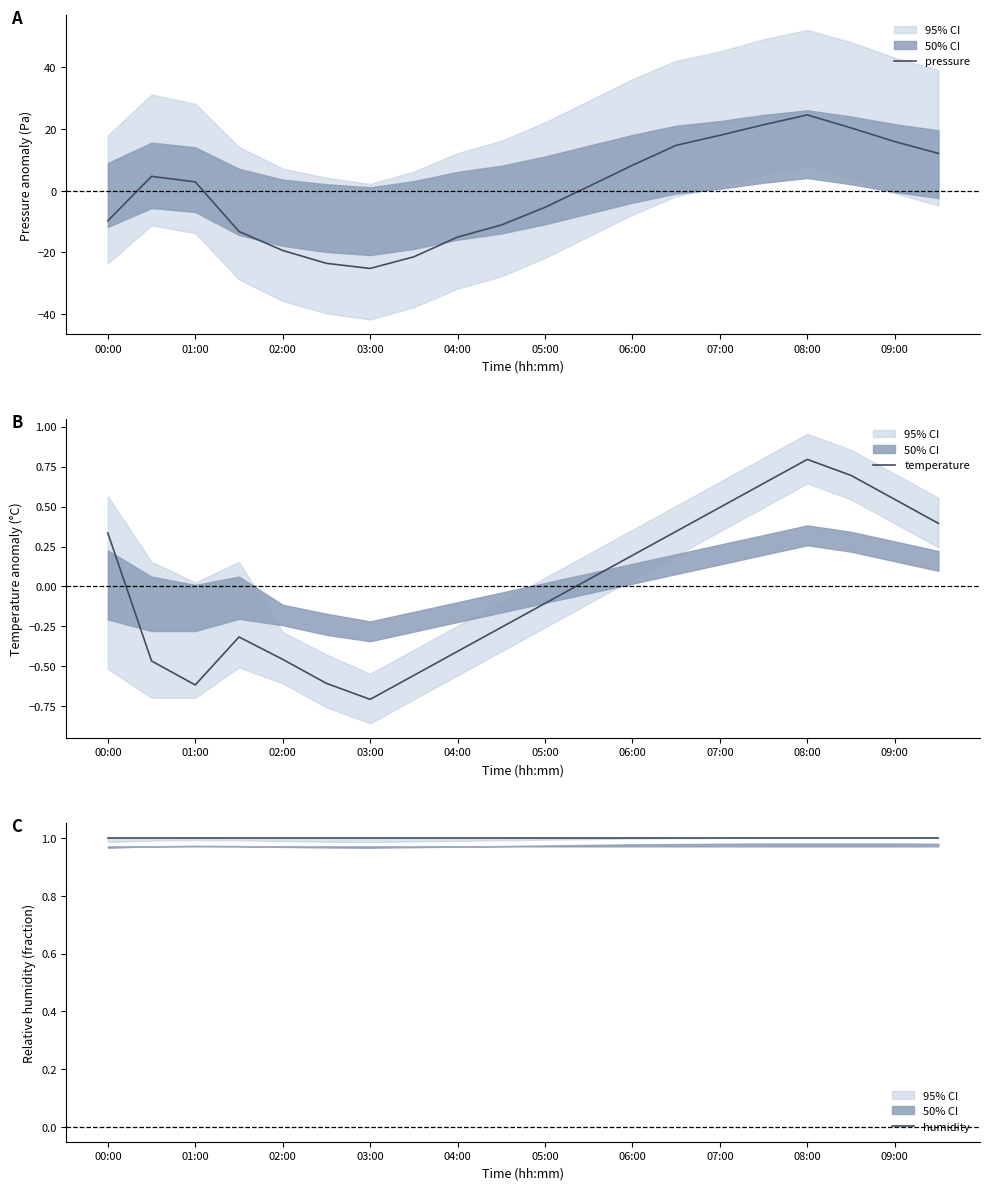

How many distinct data groups are displayed?

3